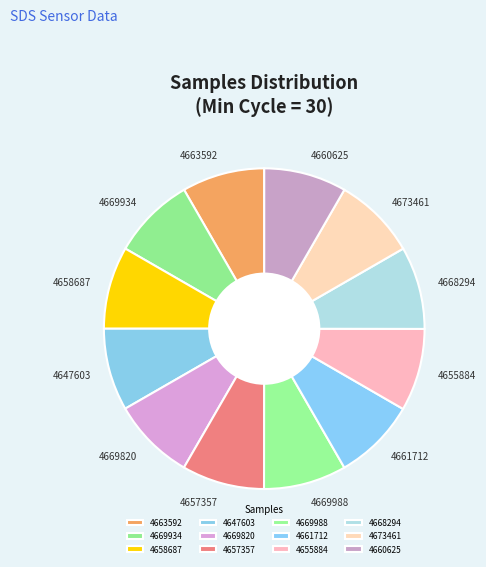

How many slices are in this pie chart?

12